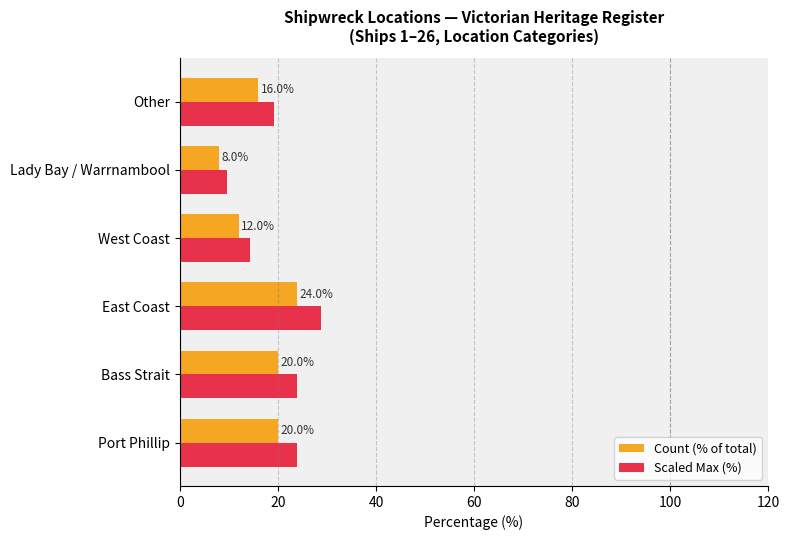

How many series are shown in this chart?

2